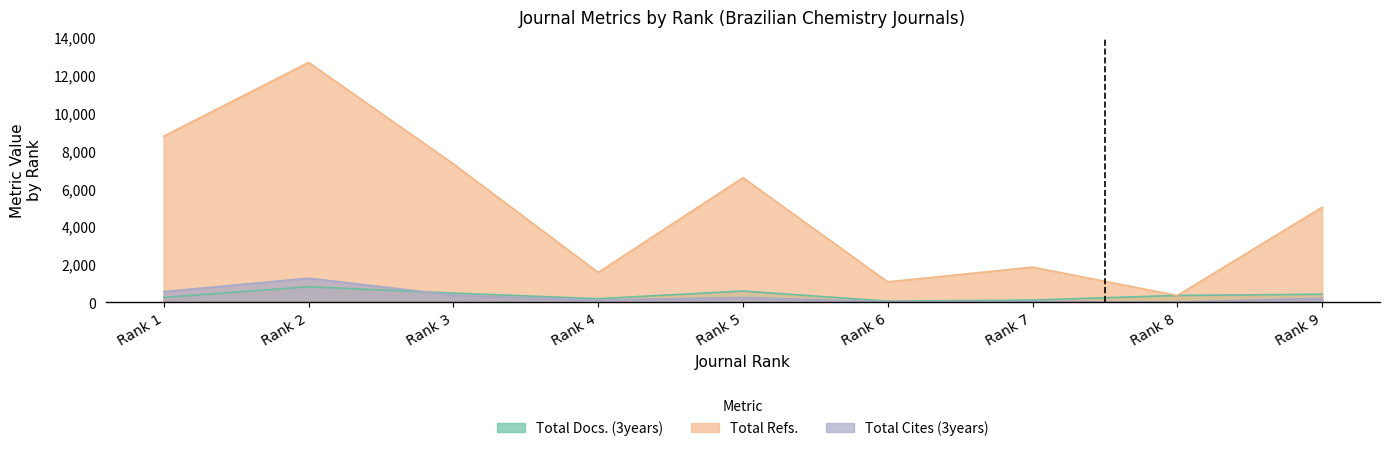

Reading left to right, transcribe all the data shown in this chart.

Total Docs. (3years): 265	826	490	195	601	66	124	367	430
Total Refs.: 8777	12669	7311	1581	6584	1083	1862	364	5024
Total Cites (3years): 569	1276	383	118	260	28	50	11	221